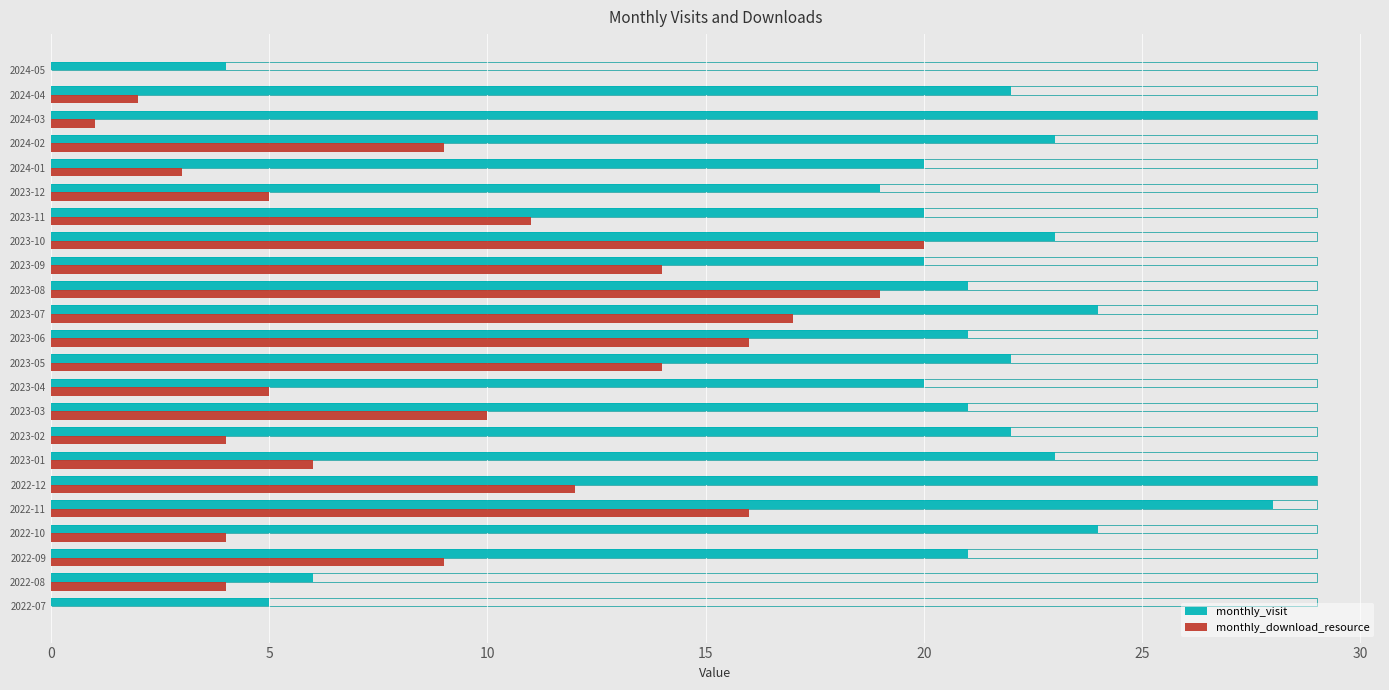

How many data points in monthly_download_resource are above 9?

10